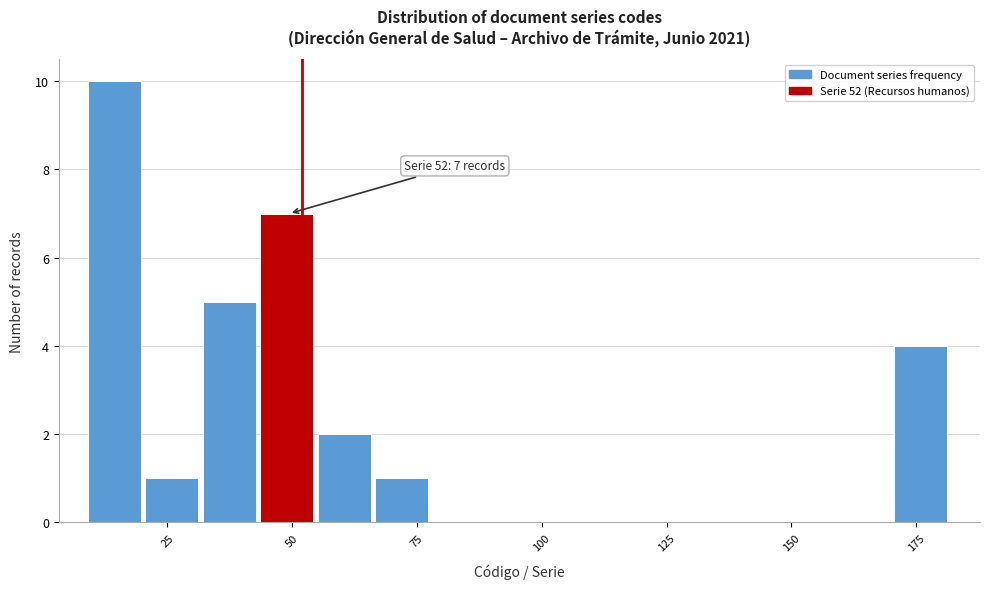

Read against the x-axis, roughly where is the centre of the tallest bar?

15